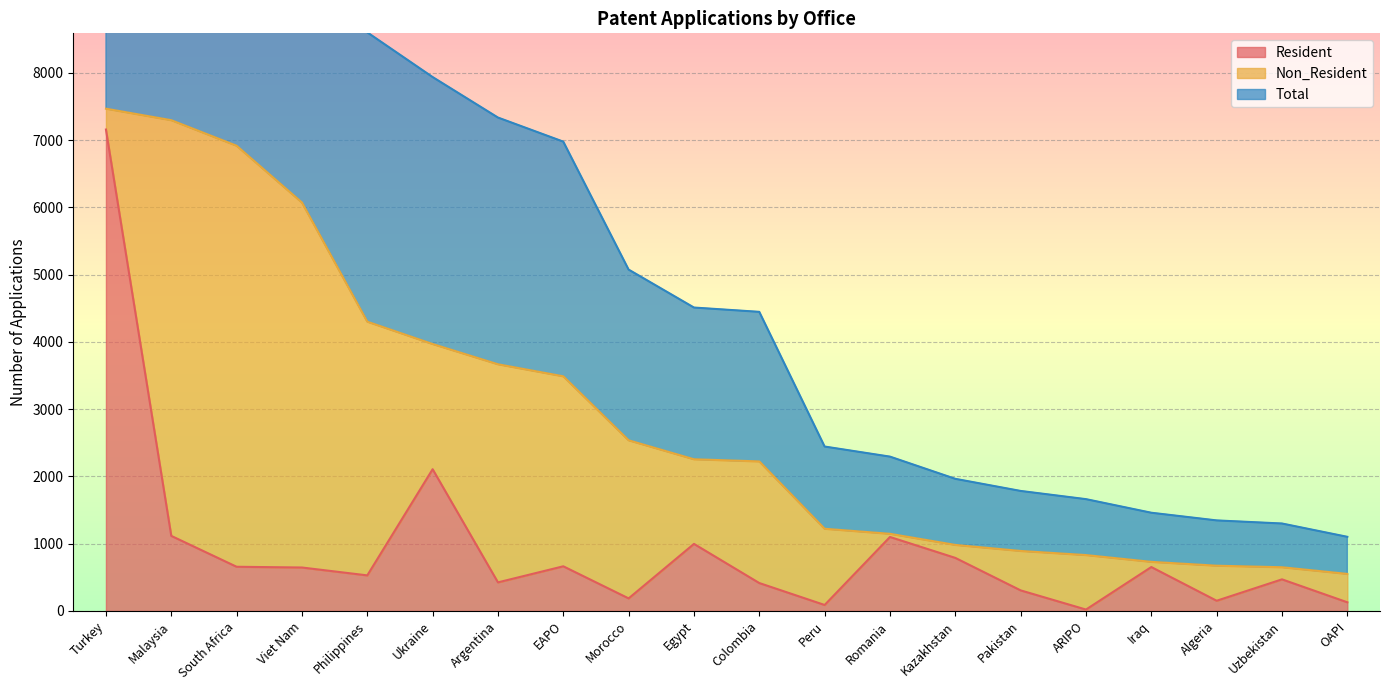

The Resident series shows 183 at OAPI. True or false?

False